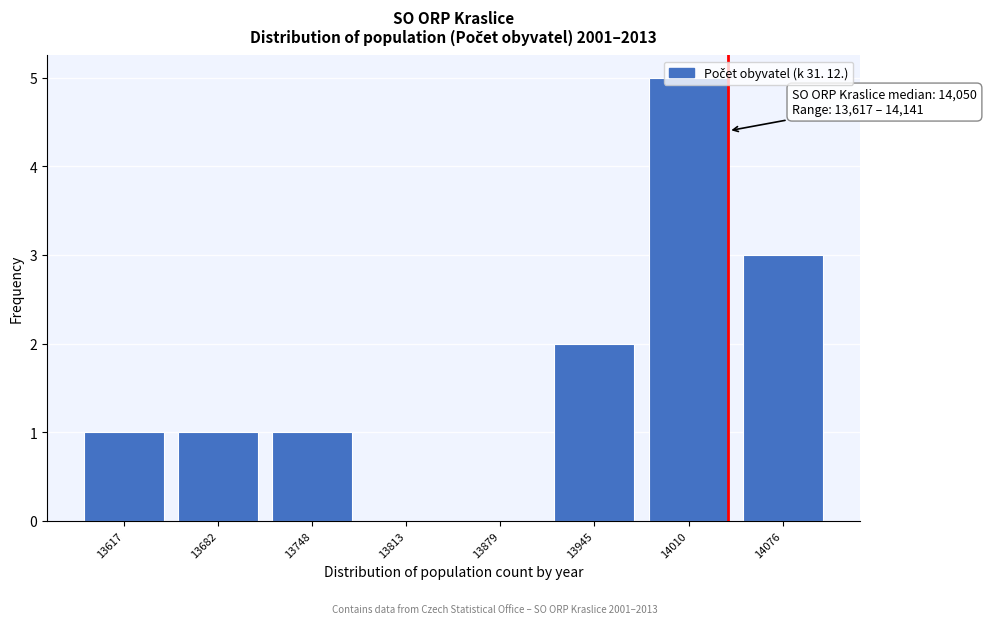

What is the sum of the values at 14076 and 13682?

4